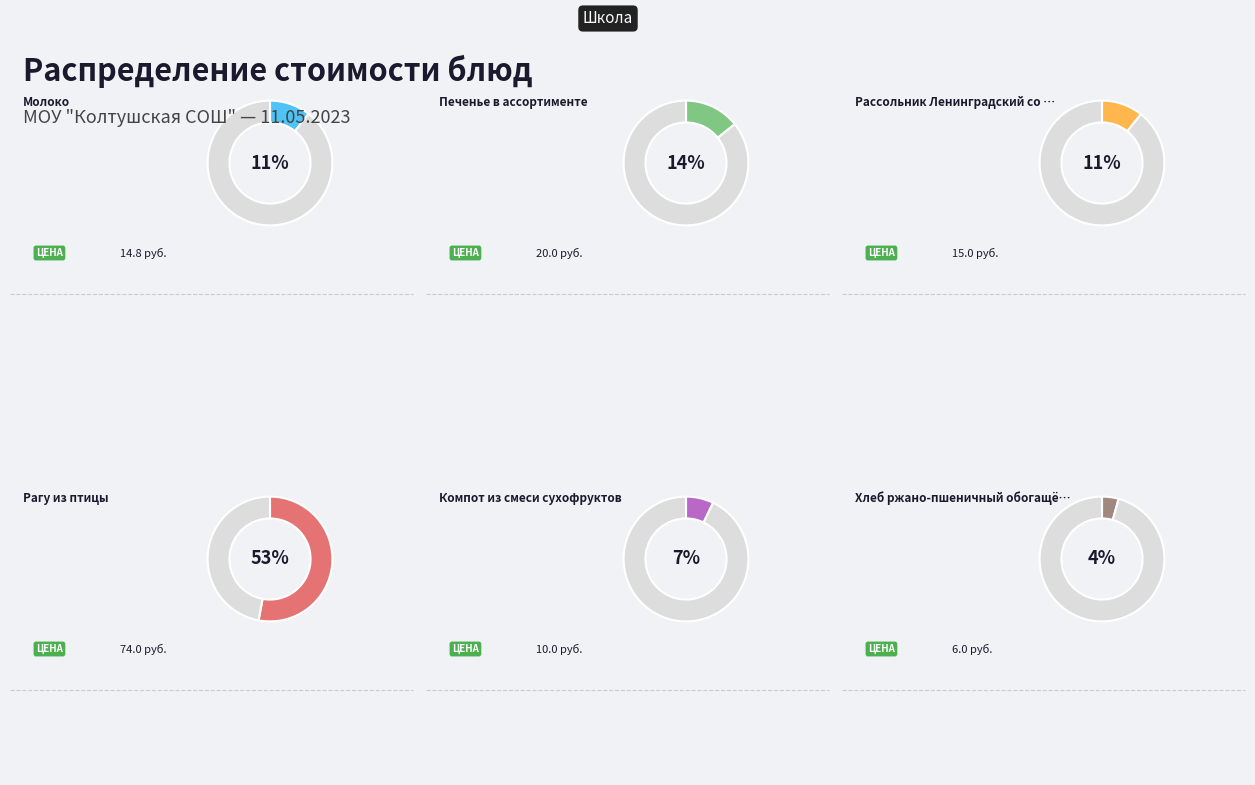

Does any single category account for the majority?

Yes